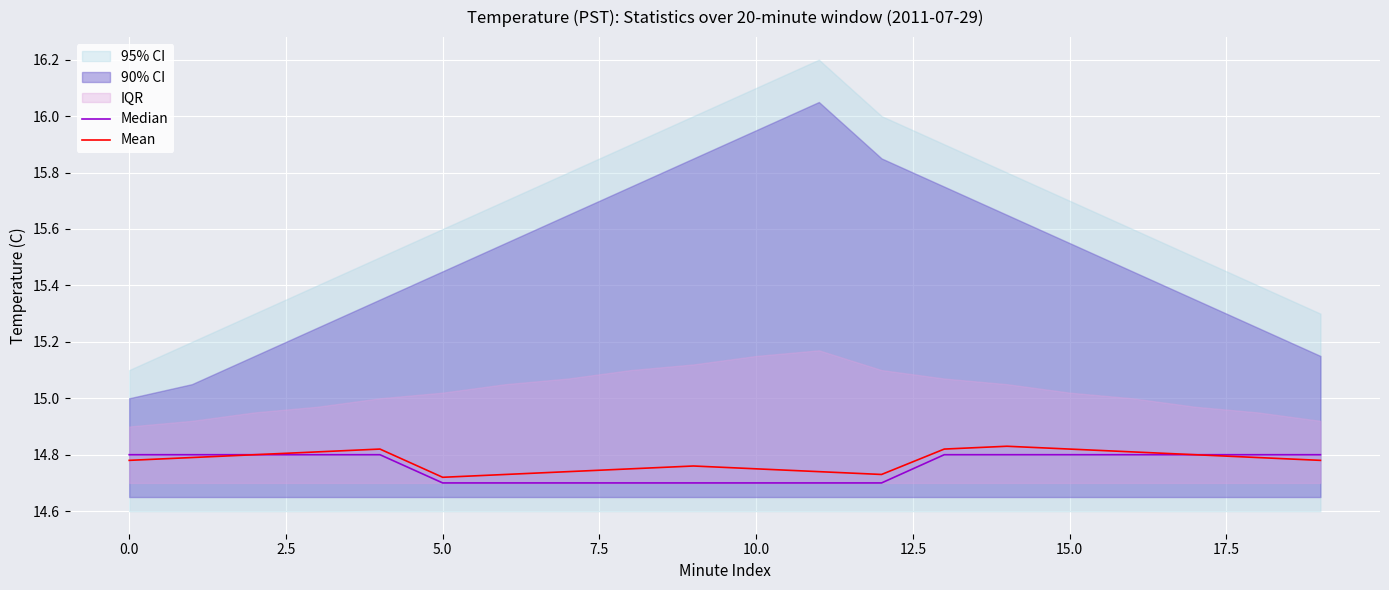

Reading left to right, extract all data points from this chart.

Median: 14.8	14.8	14.8	14.8	14.8	14.7	14.7	14.7	14.7	14.7	14.7	14.7	14.7	14.8	14.8	14.8	14.8	14.8	14.8	14.8
Mean: 14.8	14.8	14.8	14.8	14.8	14.7	14.7	14.7	14.8	14.8	14.8	14.7	14.7	14.8	14.8	14.8	14.8	14.8	14.8	14.8